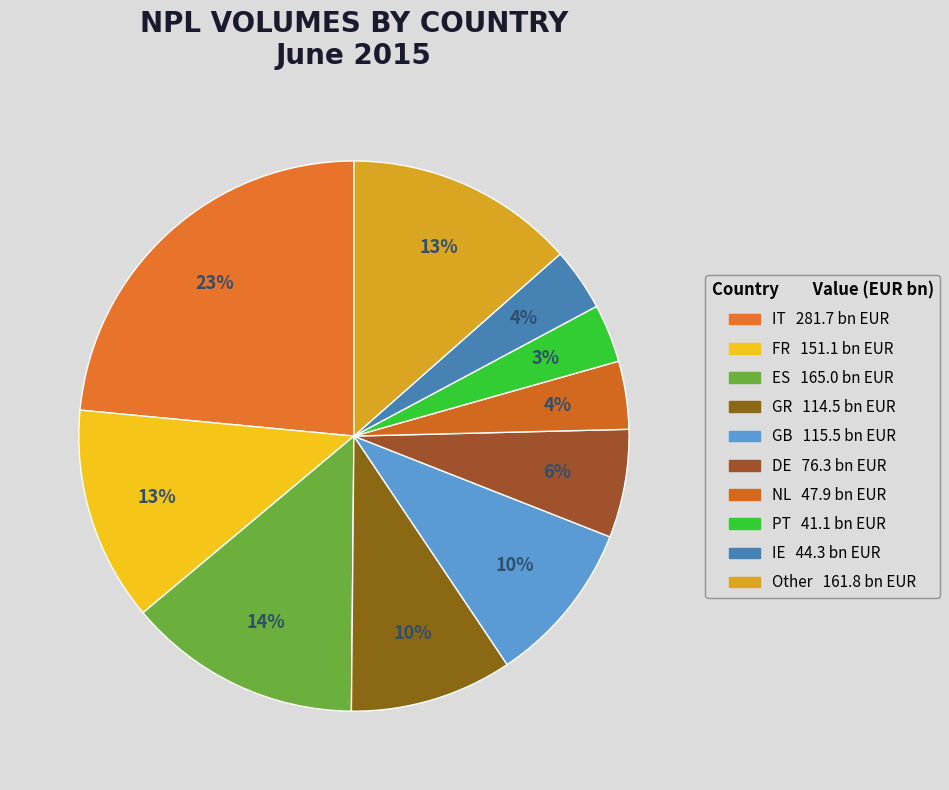

What percentage is the IT slice, to the nearest percent?

23%